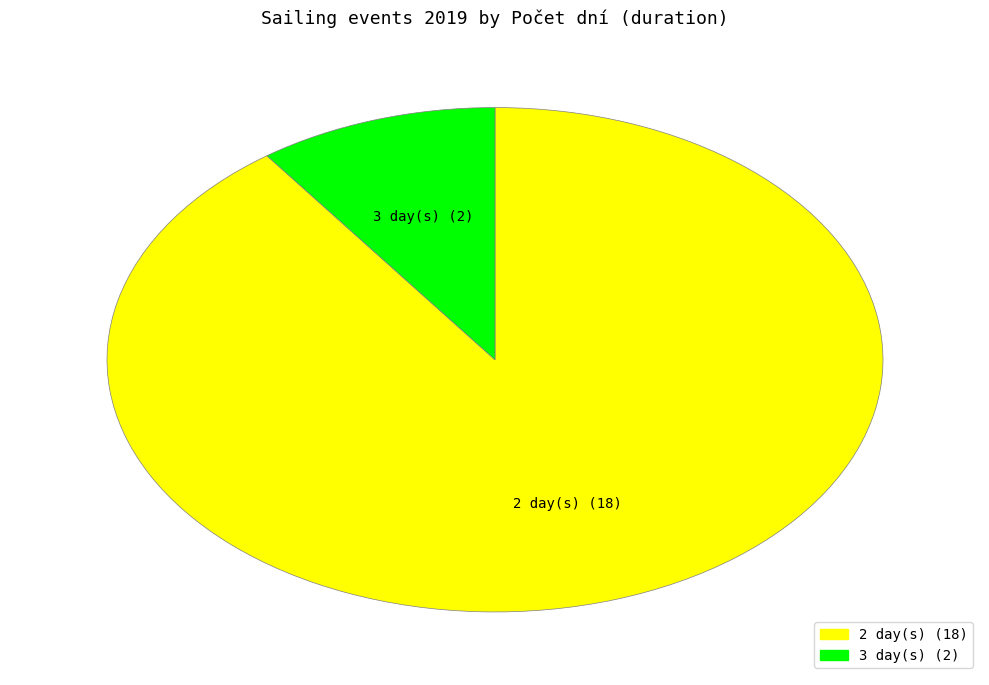

Is there a majority slice in this chart?

Yes